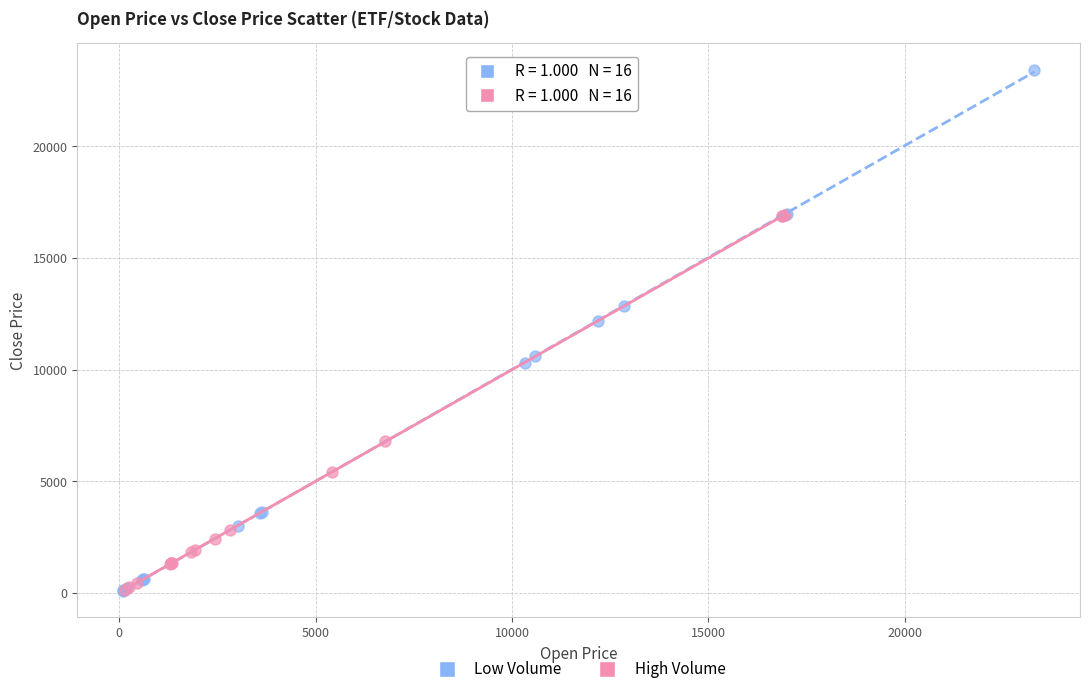

Which series contains the highest Y value?

Low Volume